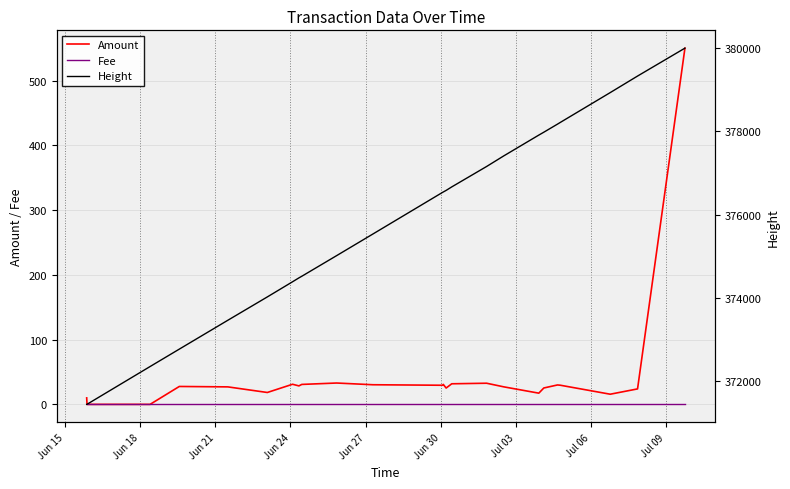

What is the highest value of the Amount series?

550.0